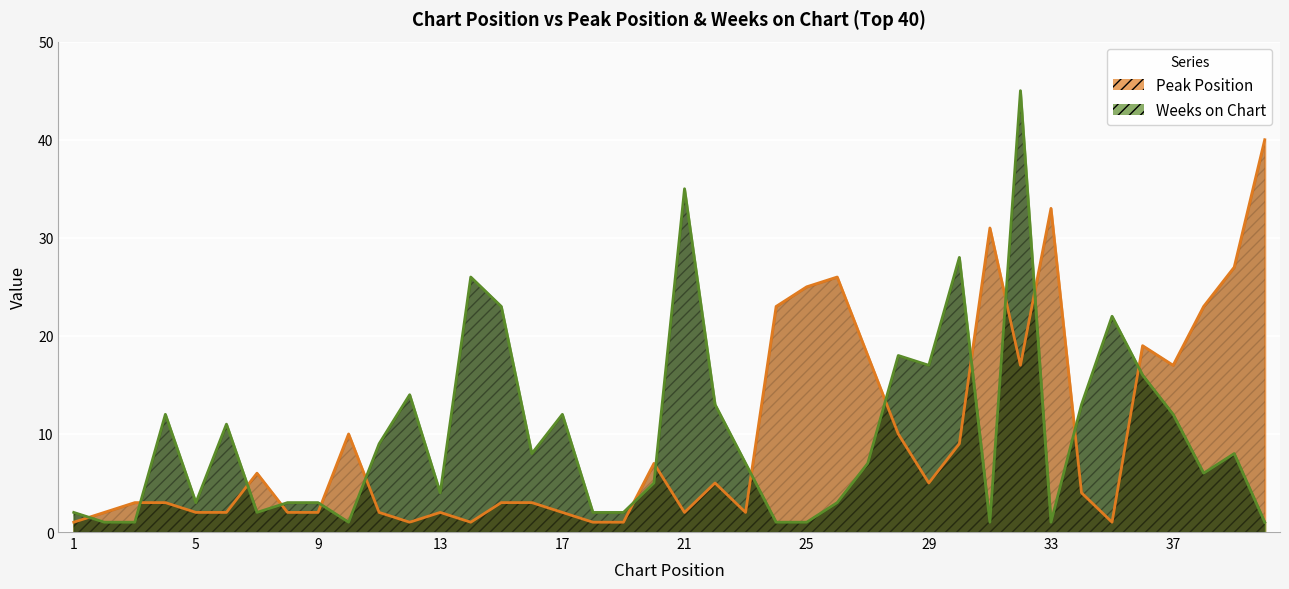

What is the total value across all series at 31?

32